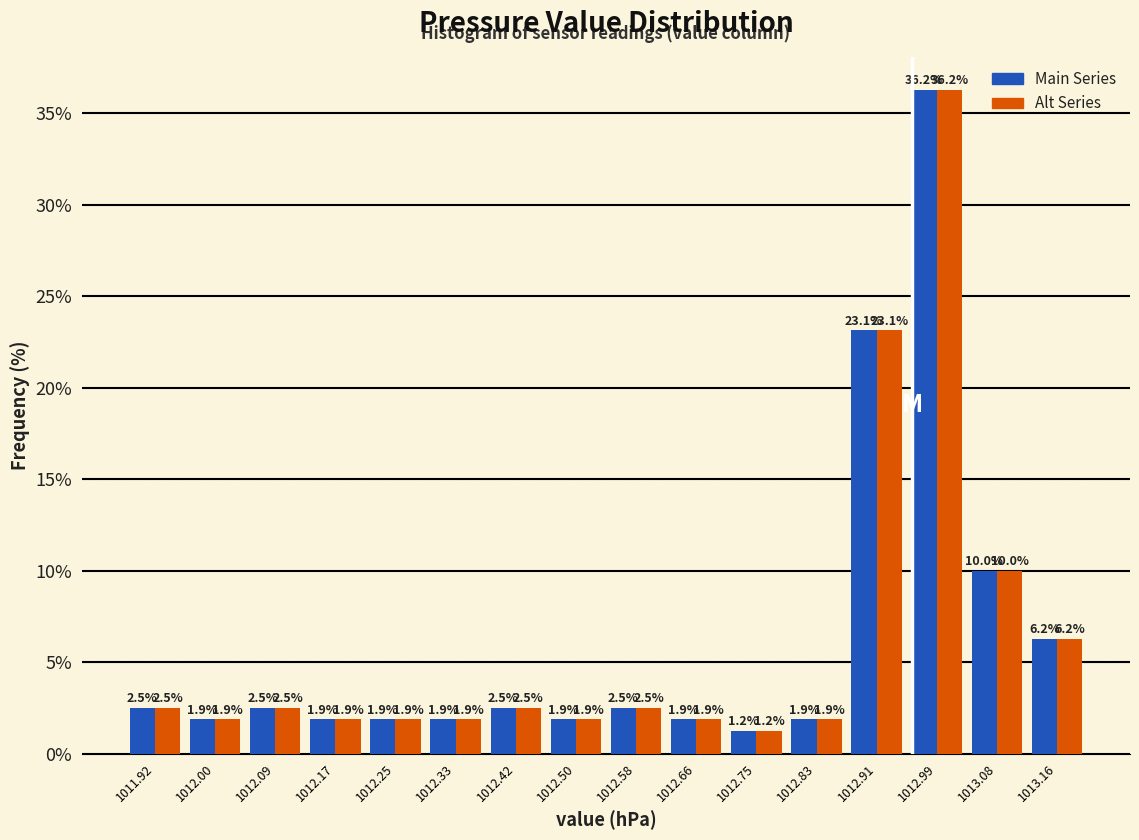

Reading left to right, list every range on the x-axis with the height of the bar of each series over it. The bar edges are not printed on the chart, so give them approximately, as read against the axis.

1011.88 to 1011.96: Main Series=2.5	Alt Series=2.5
1011.96 to 1012.05: Main Series=1.9	Alt Series=1.9
1012.05 to 1012.13: Main Series=2.5	Alt Series=2.5
1012.13 to 1012.21: Main Series=1.9	Alt Series=1.9
1012.21 to 1012.29: Main Series=1.9	Alt Series=1.9
1012.29 to 1012.38: Main Series=1.9	Alt Series=1.9
1012.38 to 1012.46: Main Series=2.5	Alt Series=2.5
1012.46 to 1012.54: Main Series=1.9	Alt Series=1.9
1012.54 to 1012.62: Main Series=2.5	Alt Series=2.5
1012.62 to 1012.71: Main Series=1.9	Alt Series=1.9
1012.71 to 1012.79: Main Series=1.2	Alt Series=1.2
1012.79 to 1012.87: Main Series=1.9	Alt Series=1.9
1012.87 to 1012.95: Main Series=23.1	Alt Series=23.1
1012.95 to 1013.04: Main Series=36.2	Alt Series=36.2
1013.04 to 1013.12: Main Series=10.0	Alt Series=10.0
1013.12 to 1013.20: Main Series=6.2	Alt Series=6.2